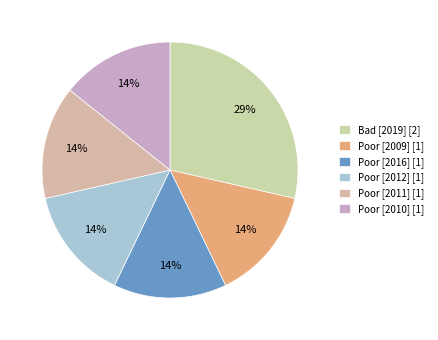

Which category has the biggest portion of the pie?

Bad [2019] [2]